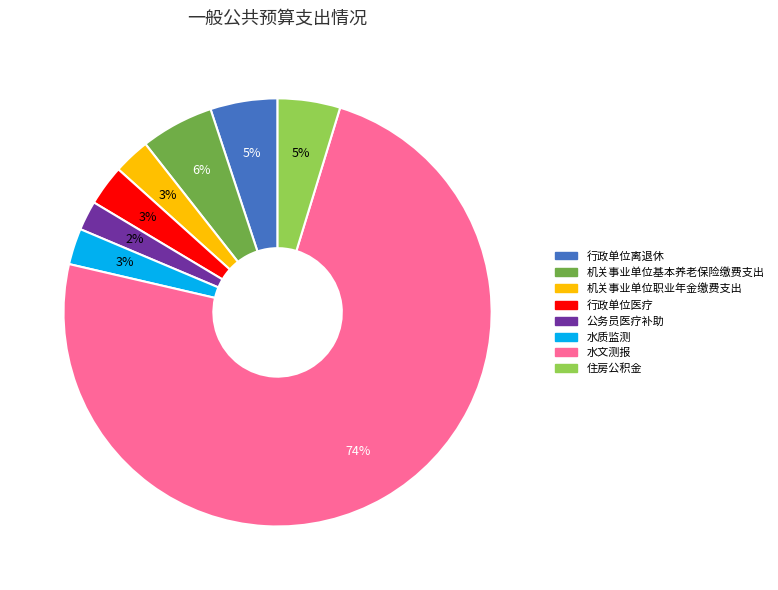

Between 水文测报 and 机关事业单位职业年金缴费支出, which is larger?

水文测报